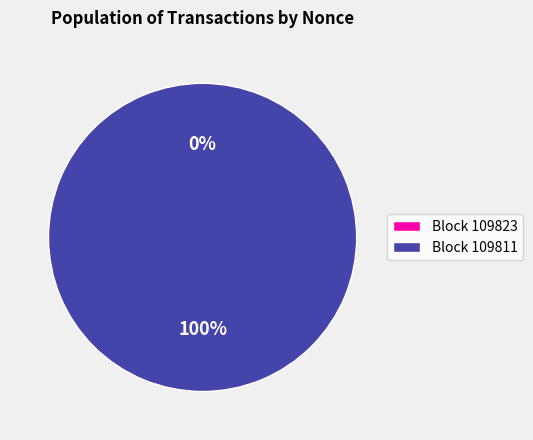

True or false: 109811 accounts for 86% of the total.

False